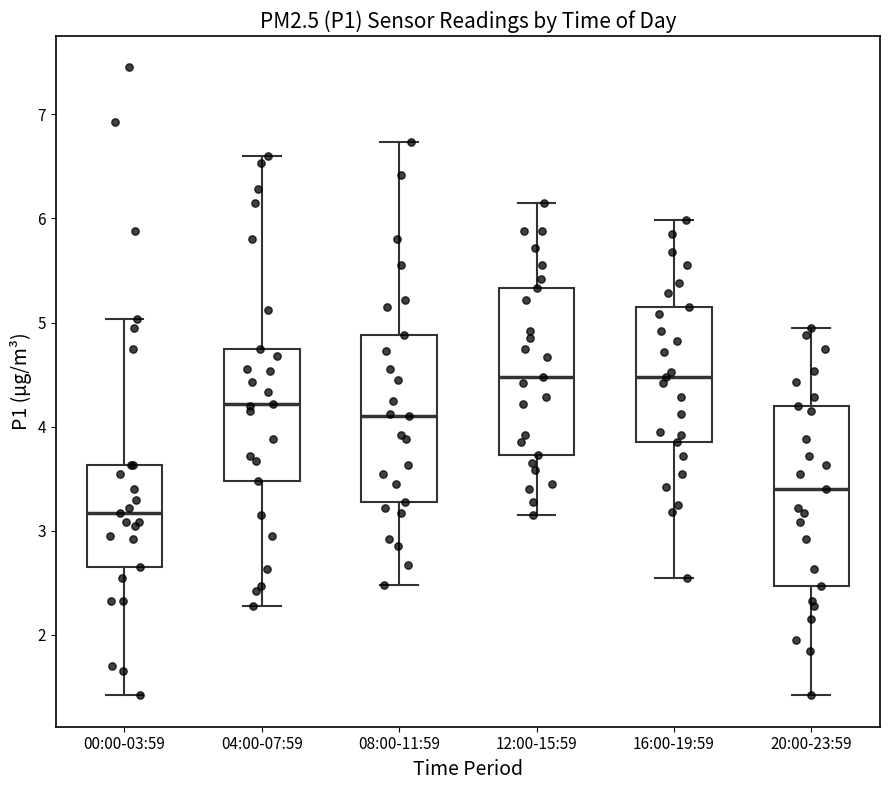

Which box is the tallest, from its lower edge to its upper edge?

20:00-23:59